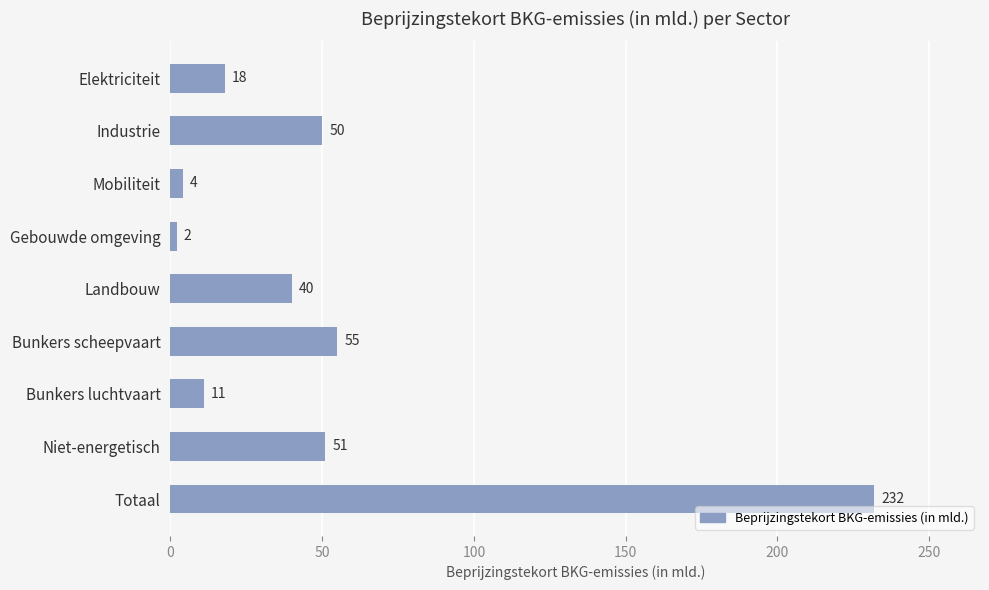

What is the minimum value shown in the chart?

2